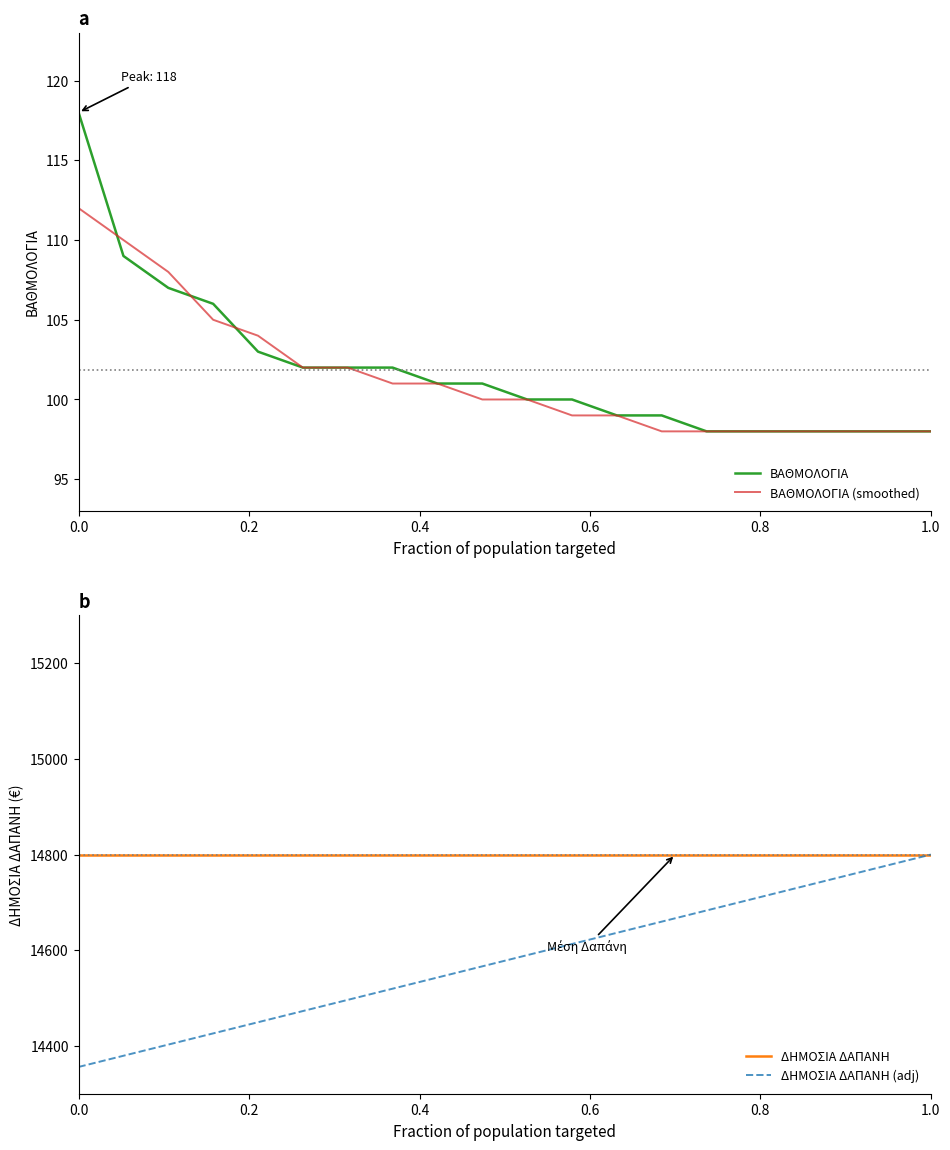

Which series has the largest range (max minus min)?

ΔΗΜΟΣΙΑ ΔΑΠΑΝΗ (adj)